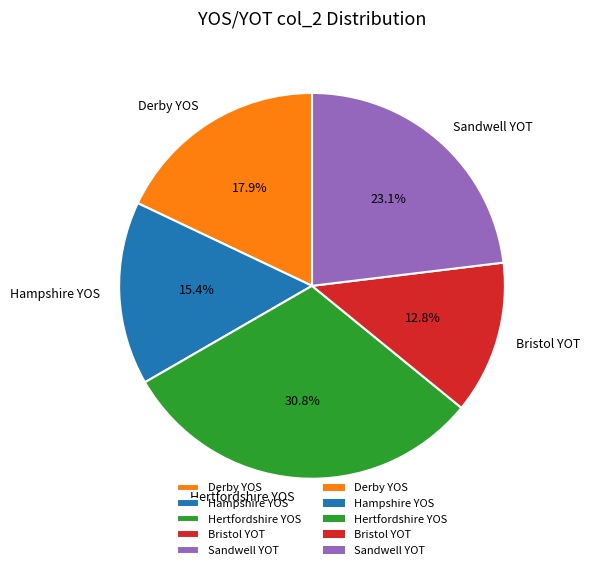

Which has a higher value, Hampshire YOS or Derby YOS?

Derby YOS